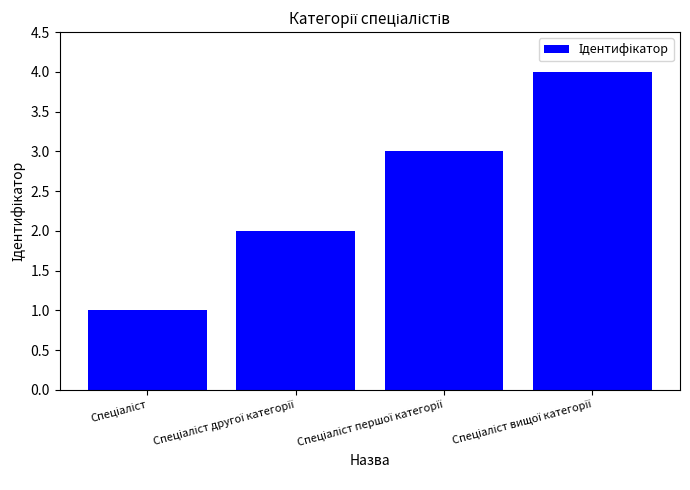

What is the sum of all values?

10